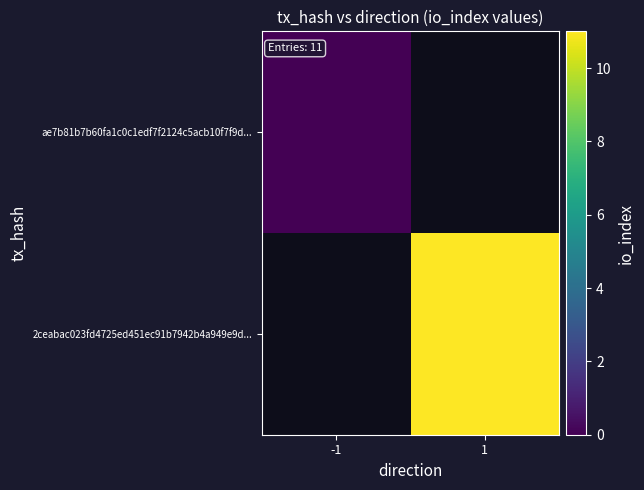

List the labels in order of 2ceabac023fd4725ed451ec91b7942b4a949e9d... value, largest first.

-1, 1